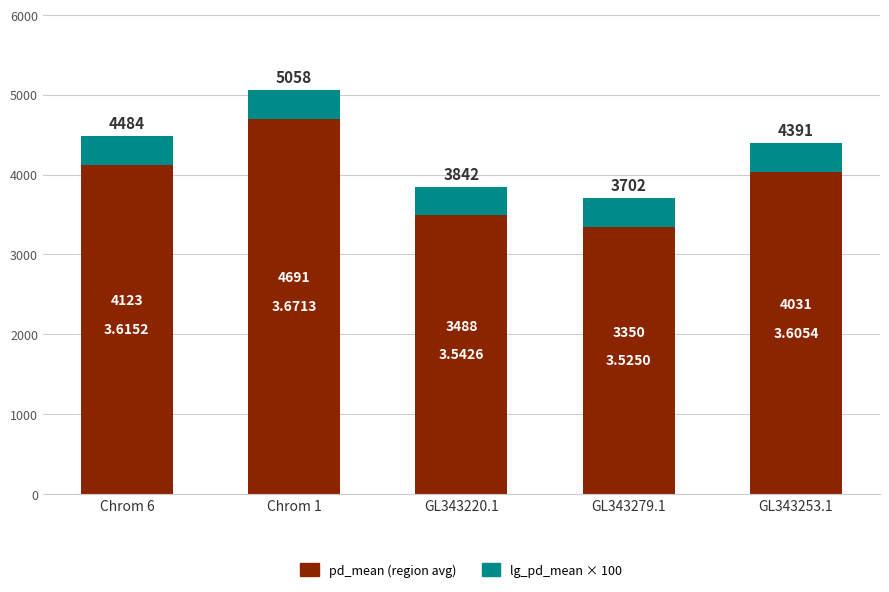

How many bars are there in total?

5